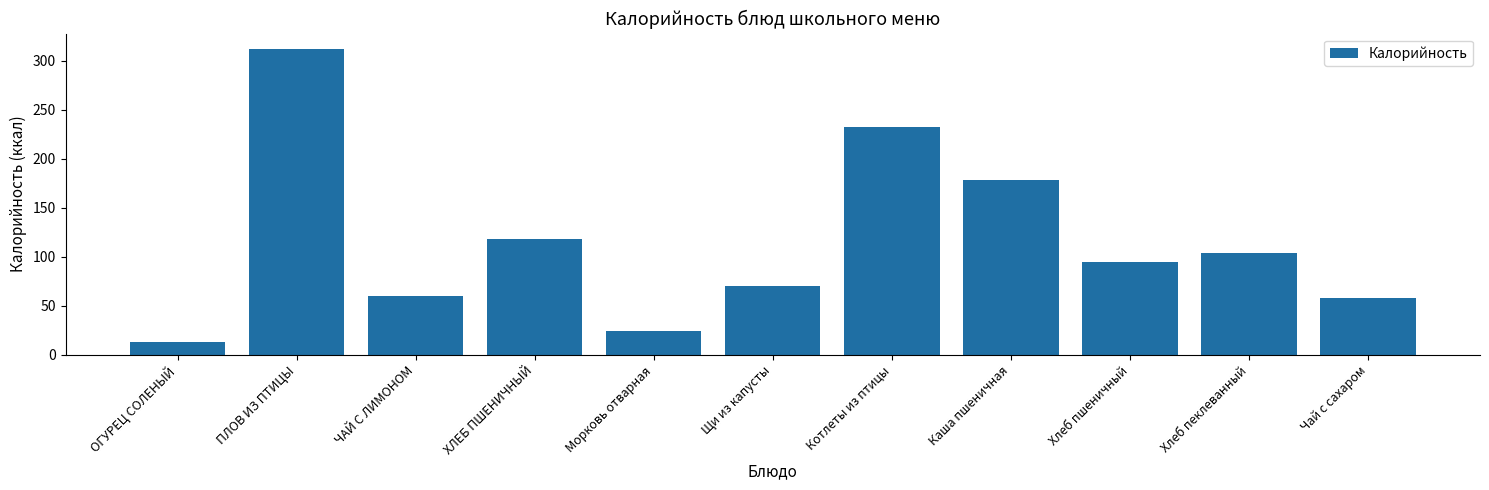

Which has a higher value, Хлеб пшеничный or Чай с сахаром?

Хлеб пшеничный